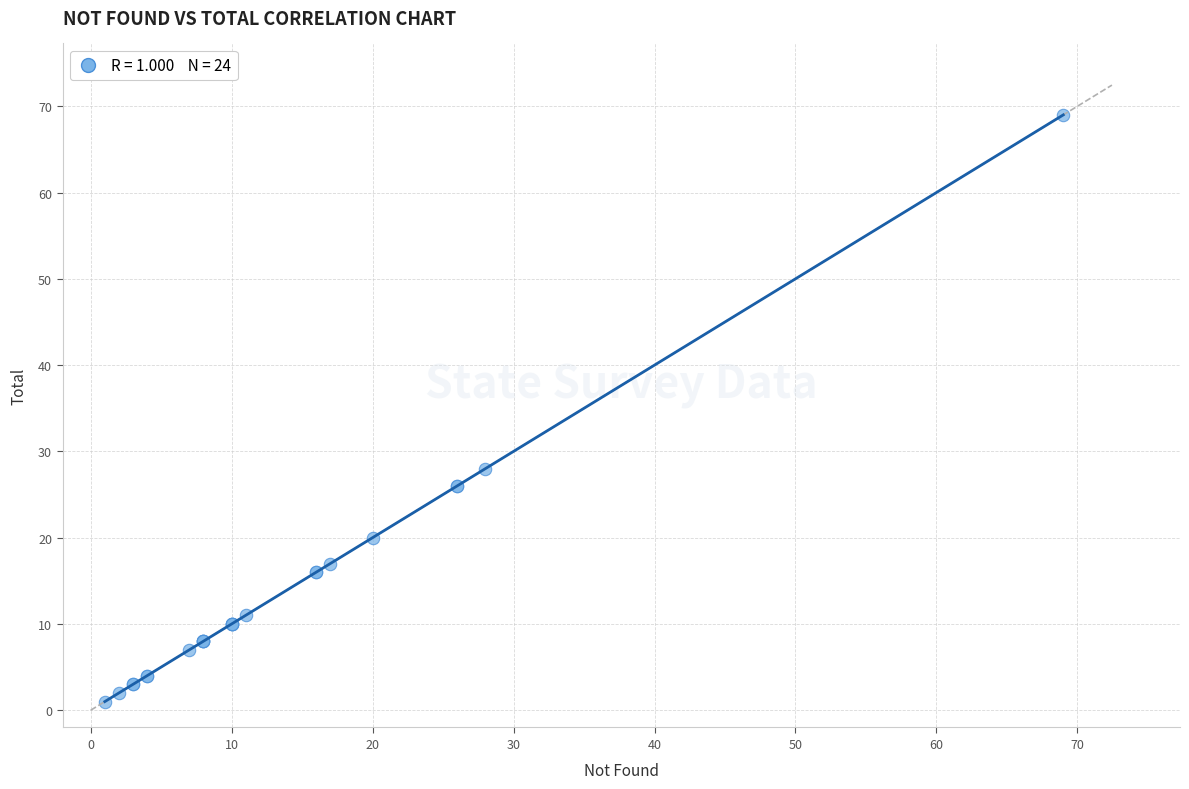

What Y value in the scatter plot is closest to 35?

28